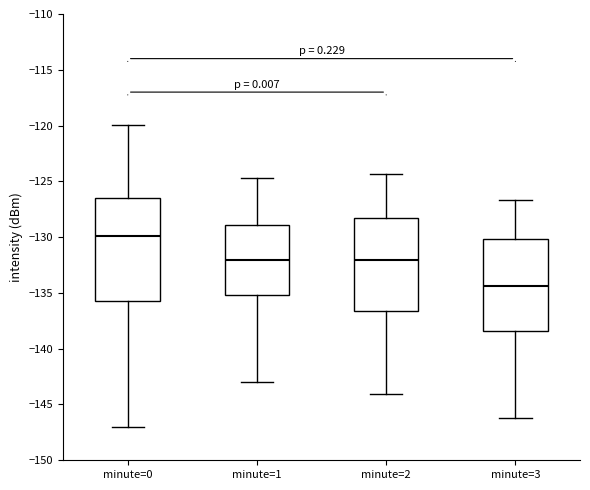

Reading left to right, transcribe this box plot: for each box, give where its median line is, the range the box spans, and where its two whiskers end, as read against the y-axis. The values are not printed on the chart, so give them approximately, as read against the axis.

minute=0: median -130.0, box -135.5 to -126.5, whiskers -147.0 to -120.0
minute=1: median -132.0, box -135.0 to -129.0, whiskers -143.0 to -124.5
minute=2: median -132.0, box -136.5 to -128.5, whiskers -144.0 to -124.5
minute=3: median -134.5, box -138.5 to -130.0, whiskers -146.0 to -126.5